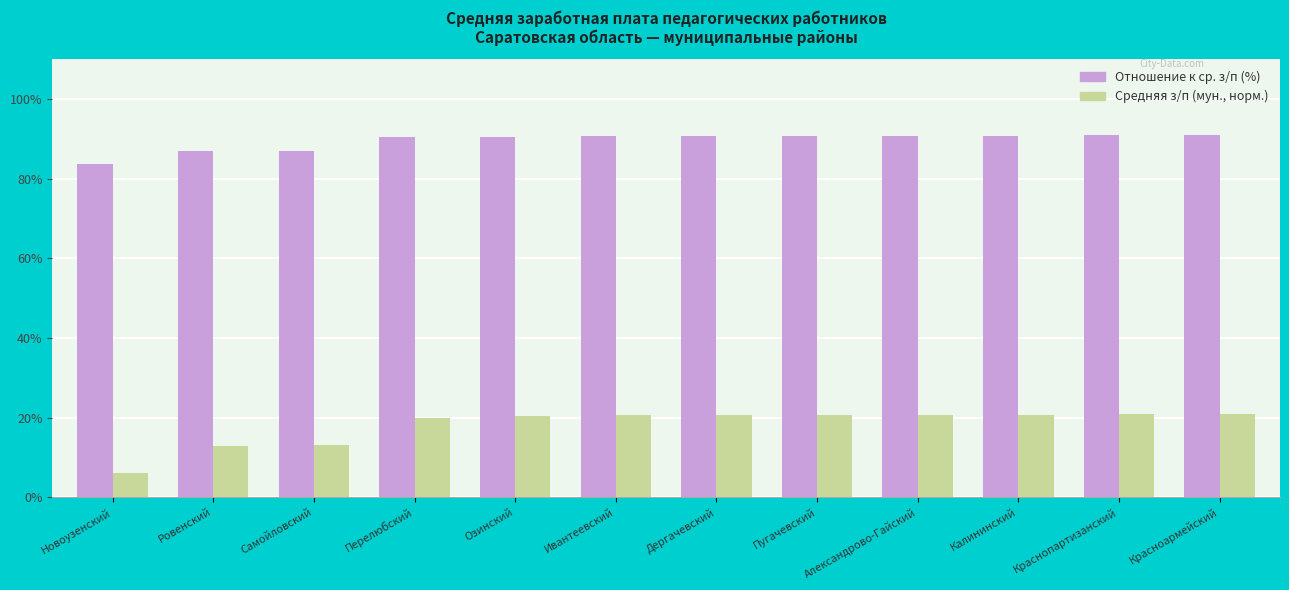

Which series has the widest spread of values?

Средняя з/п (мун., норм.)